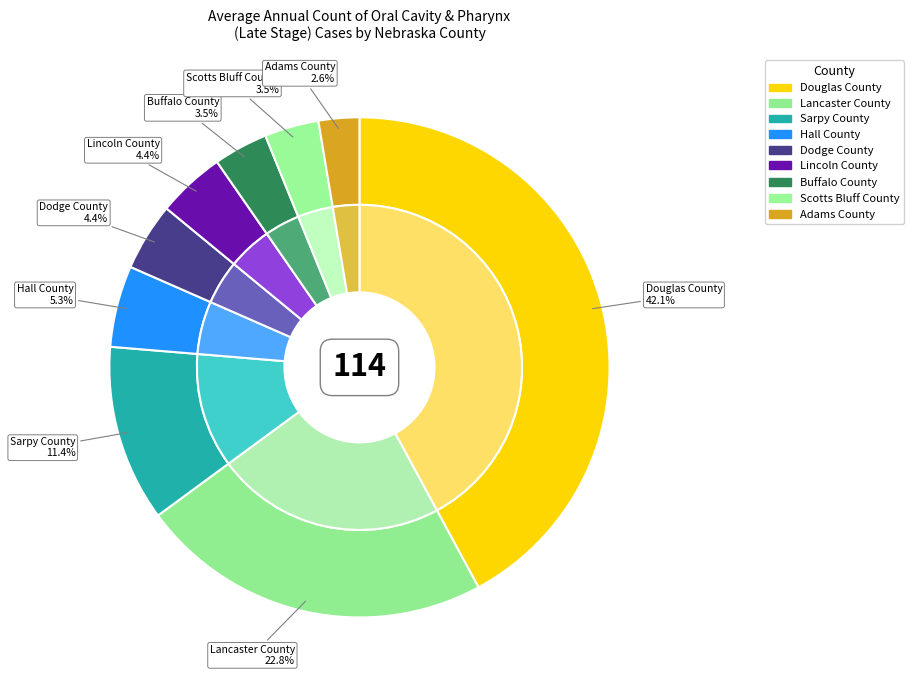

What portion of the pie excludes Dodge County?

95.6%